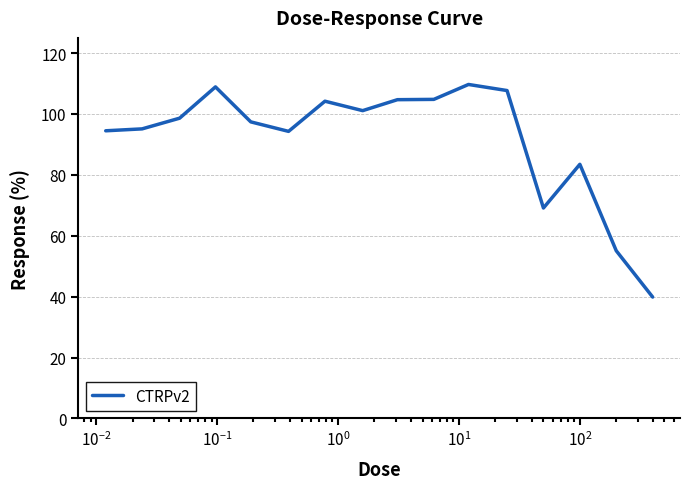

What is the difference between the maximum and minimum values?

69.8